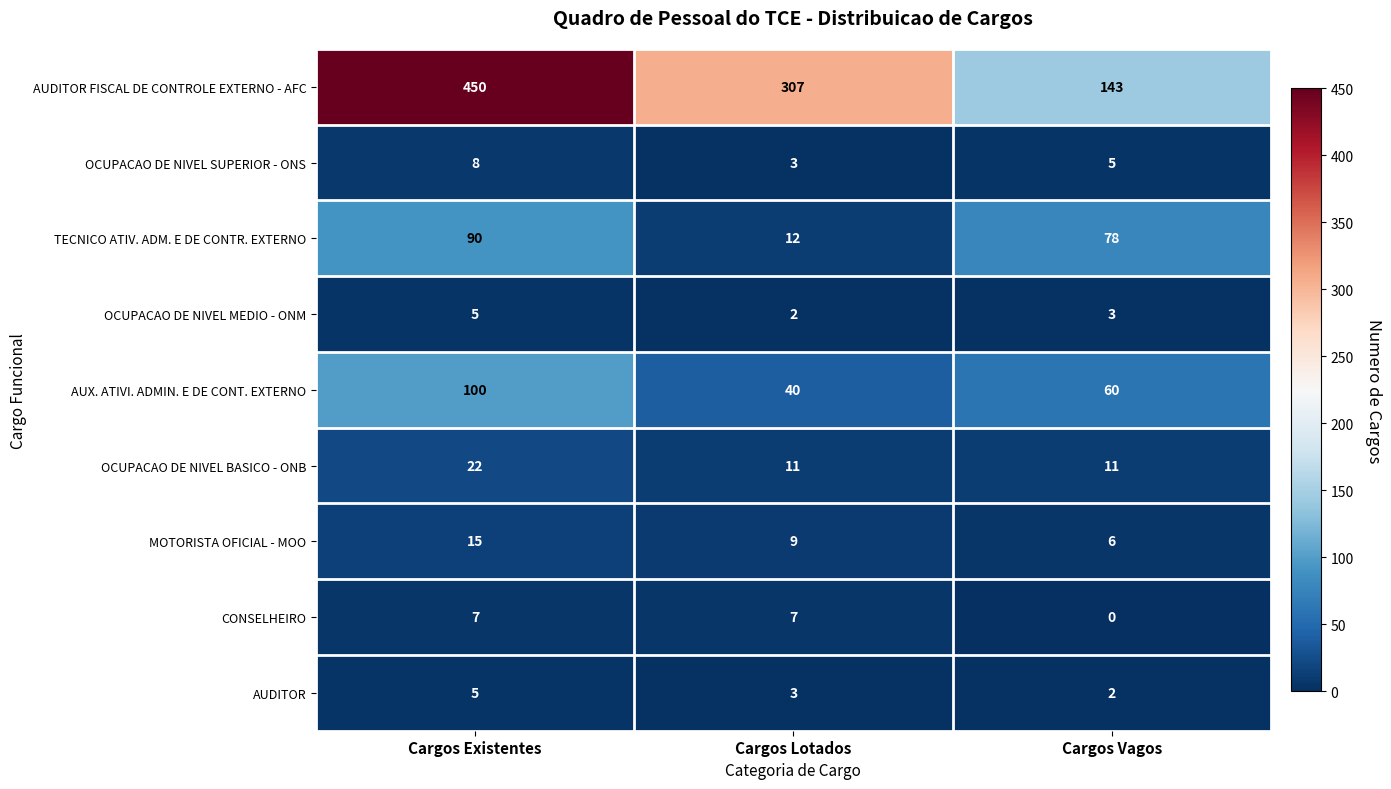

Reading right to left, transcribe all the data shown in this chart.

AUDITOR FISCAL DE CONTROLE EXTERNO - AFC: 143	307	450
OCUPACAO DE NIVEL SUPERIOR - ONS: 5	3	8
TECNICO ATIV. ADM. E DE CONTR. EXTERNO: 78	12	90
OCUPACAO DE NIVEL MEDIO - ONM: 3	2	5
AUX. ATIVI. ADMIN. E DE CONT. EXTERNO: 60	40	100
OCUPACAO DE NIVEL BASICO - ONB: 11	11	22
MOTORISTA OFICIAL - MOO: 6	9	15
CONSELHEIRO: 0	7	7
AUDITOR: 2	3	5